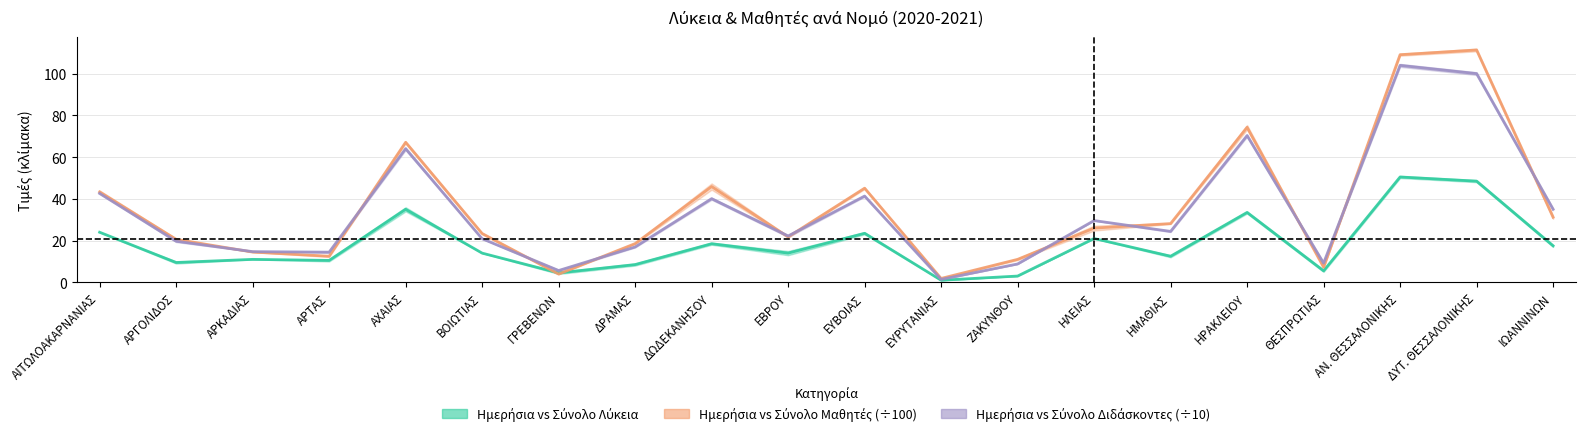

True or false: Ημερήσια Λύκεια has more than 2 points higher than both neighbors.

True